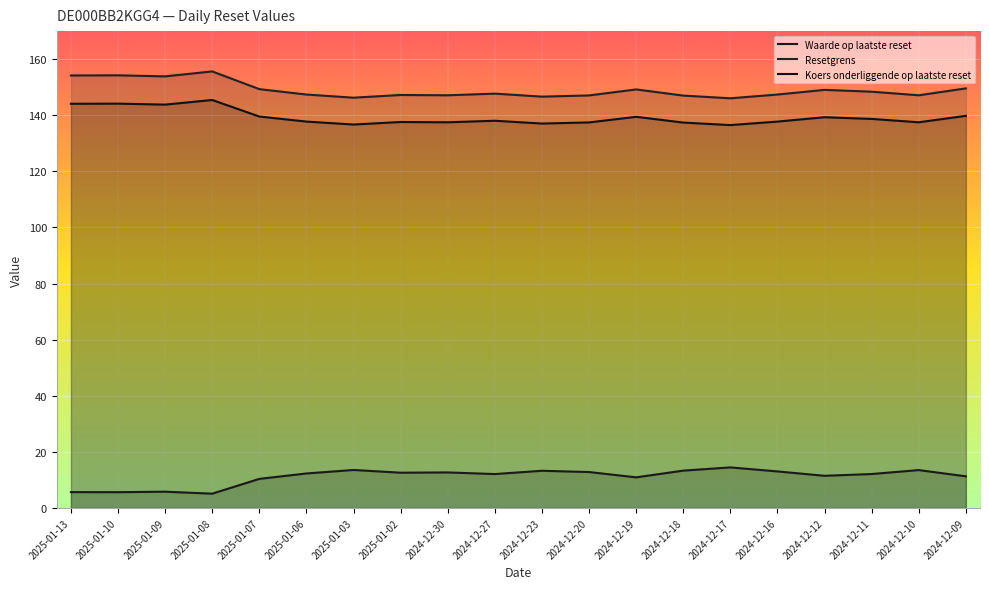

What is the difference between the highest and lowest values at 2025-01-10?

148.6